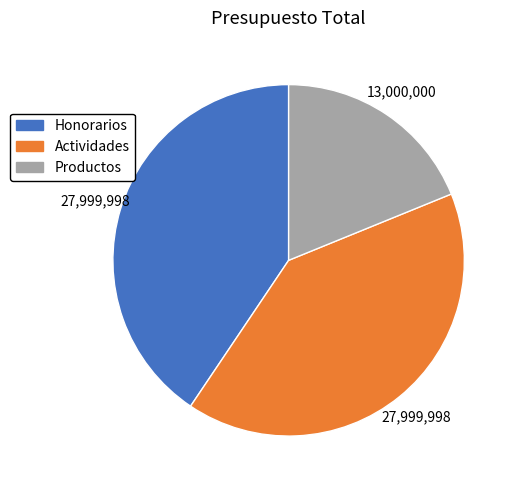

Do Honorarios and Actividades together represent more than half of the pie?

Yes